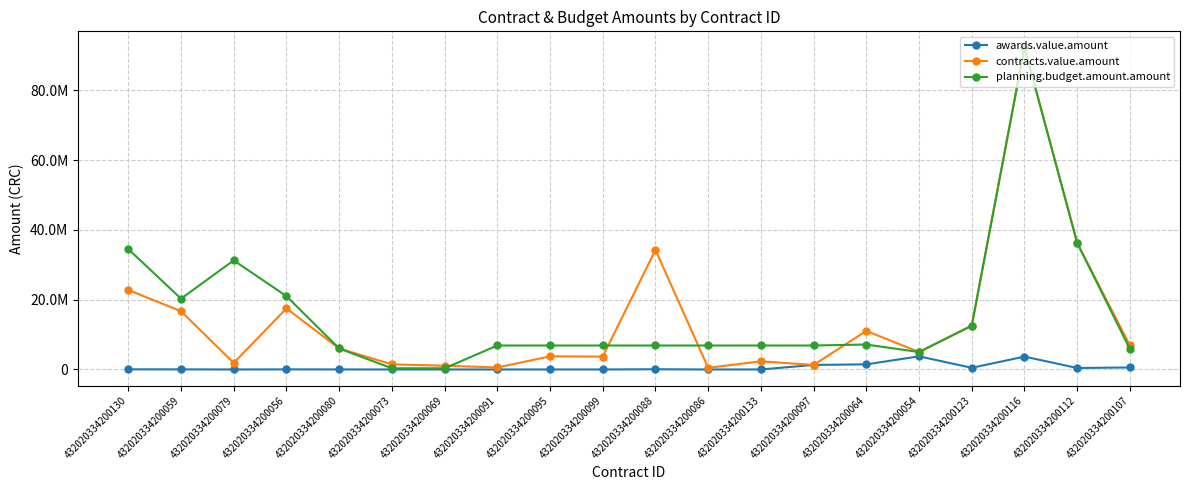

At 432020334200054, list the series in order from smallest to largest.

awards.value.amount, contracts.value.amount, planning.budget.amount.amount